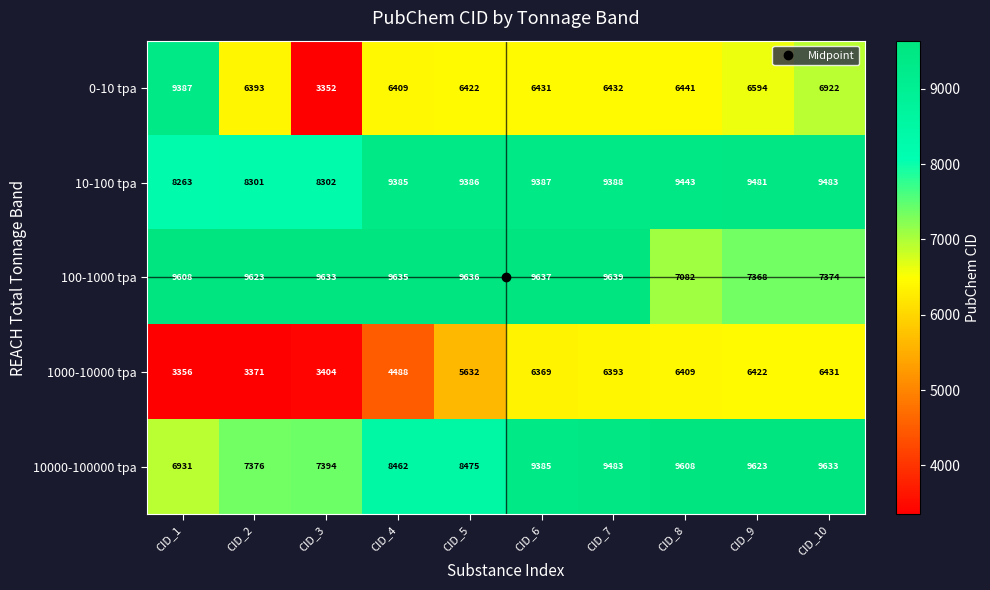

Rank the series by their maximum value, from lowest to highest.

1000-10000 tpa, 0-10 tpa, 10-100 tpa, 10000-100000 tpa, 100-1000 tpa